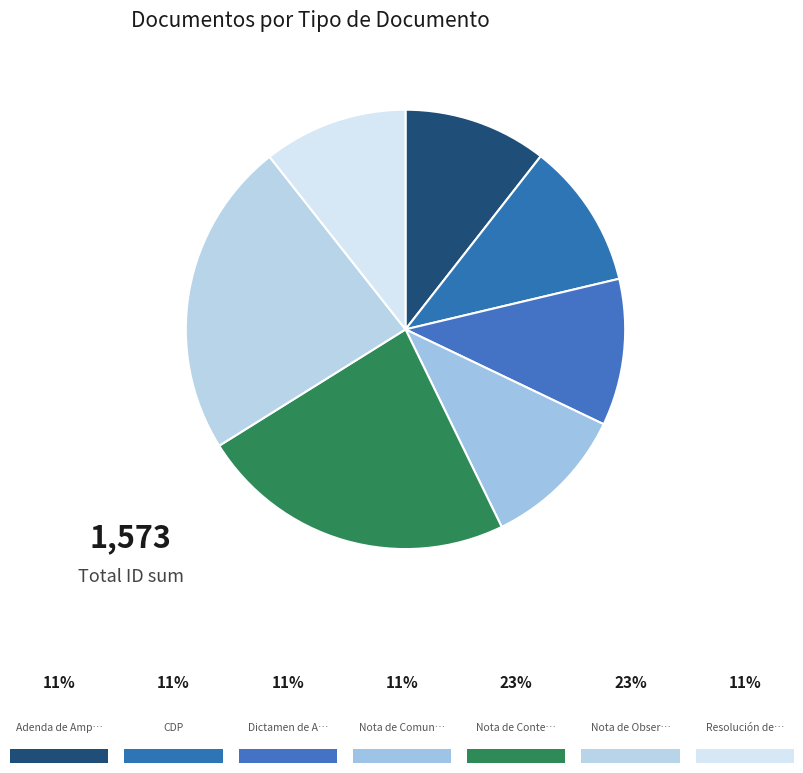

Count the number of slices in the pie.

7